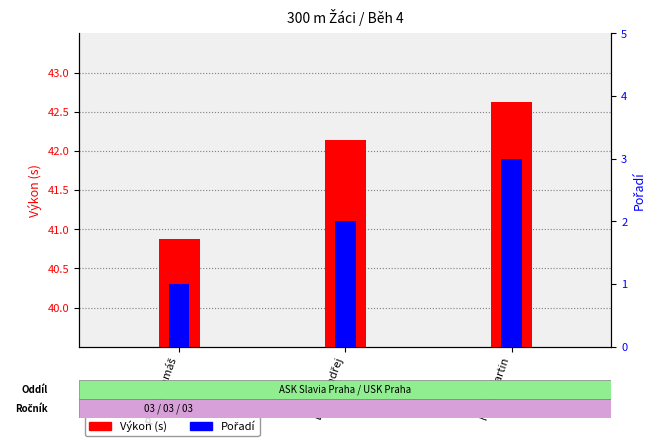

What is the label of the 2nd bar from the right?

Beňa Ondřej